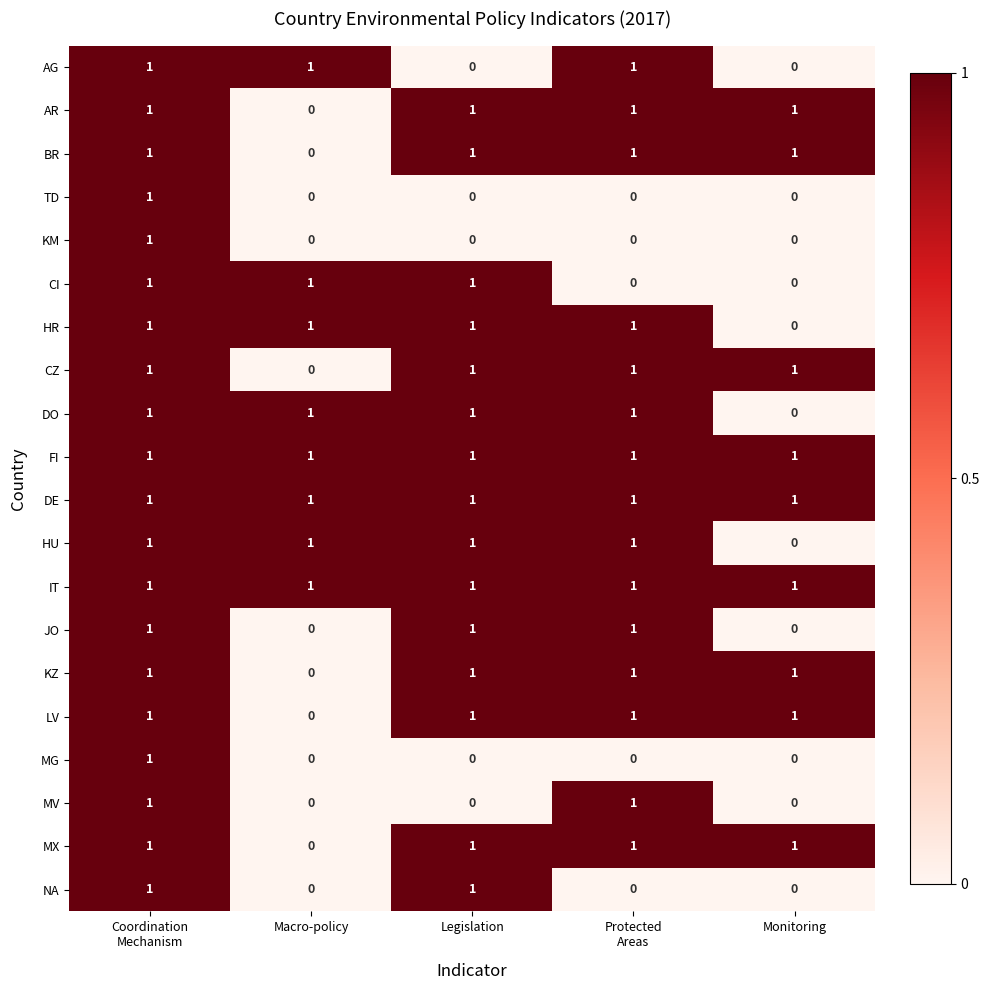

Count the BR values in the range 1 to 2.

4